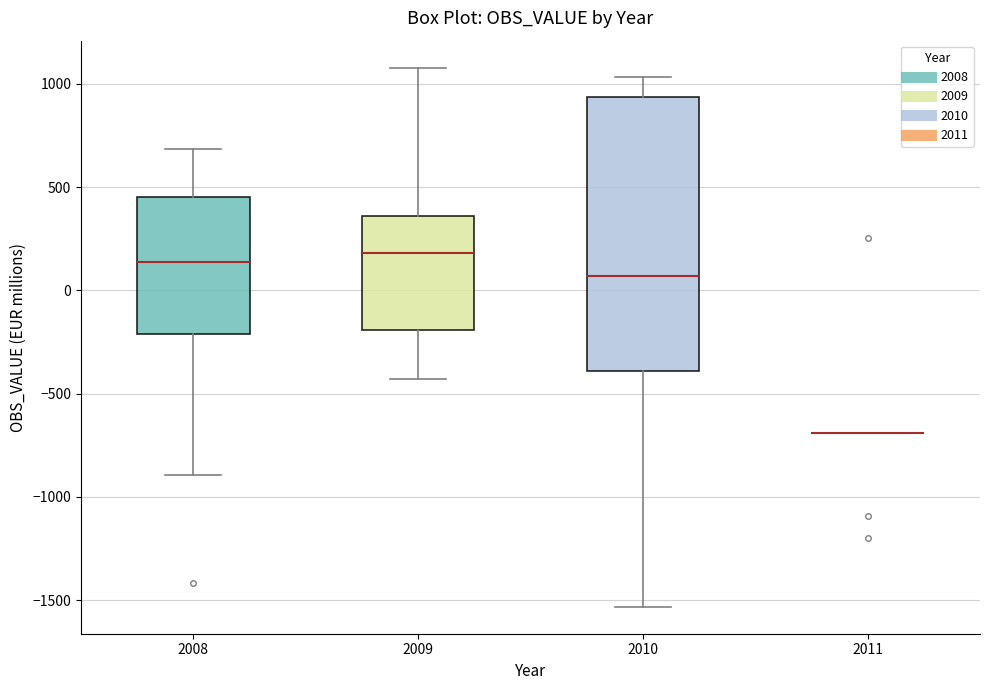

Where does the lower whisker of the box at x = 2009 end on the y-axis? The values are not printed on the chart, so give them approximately, as read against the axis.

-450